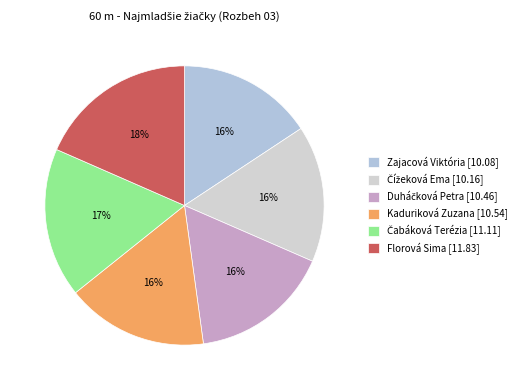

Which has a higher value, Čížeková Ema or Zajacová Viktória?

Čížeková Ema